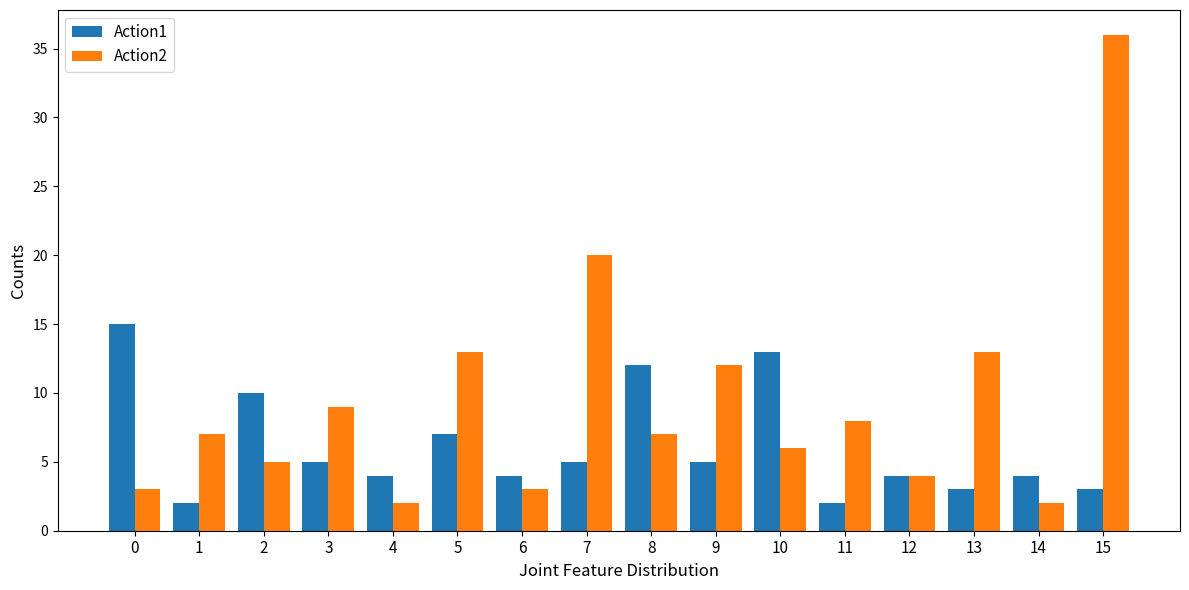

List the series in order of their overall mean, lowest first.

Action1, Action2